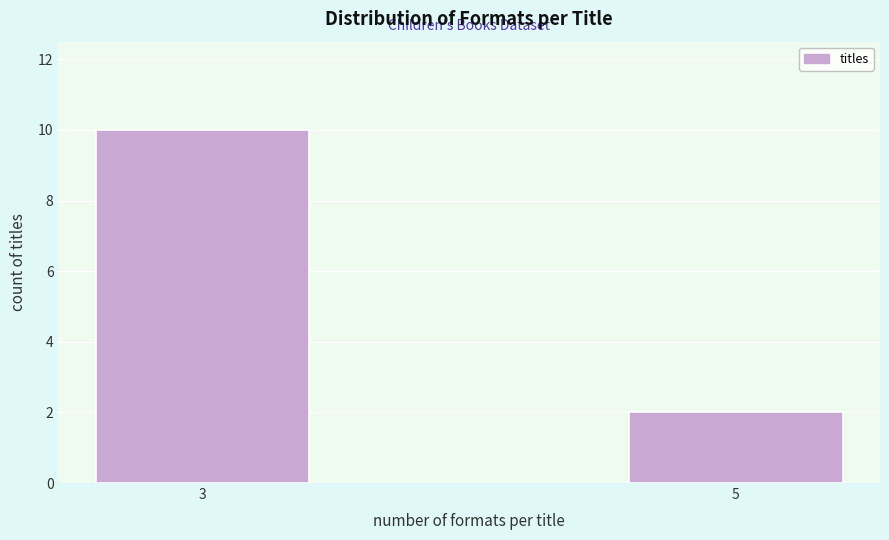

Reading right to left, what are all the values shown in this chart?

5=2	3=10